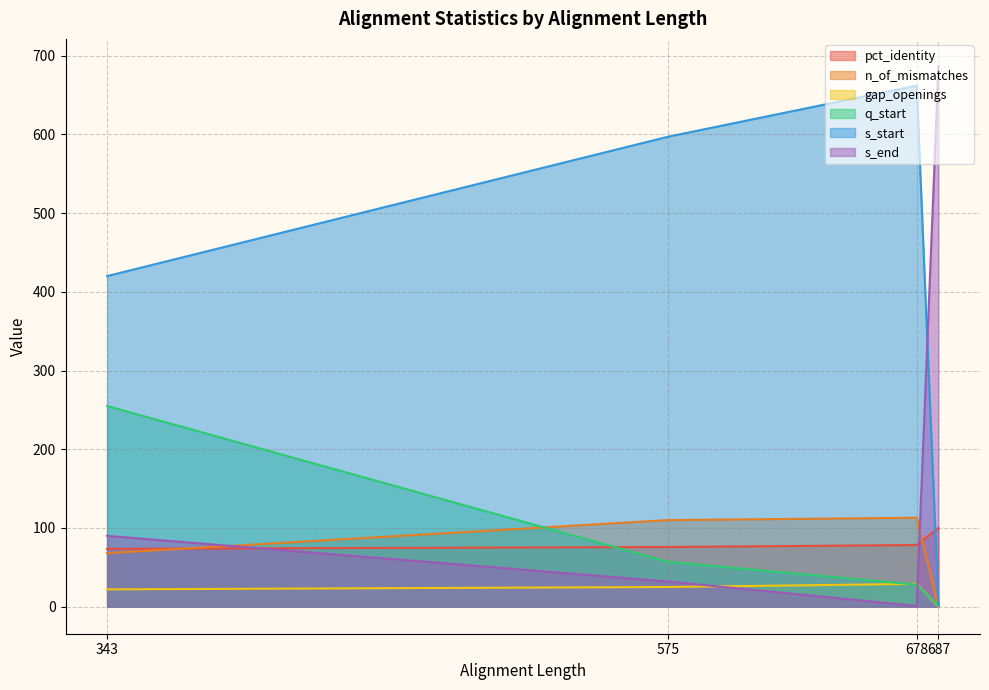

Reading left to right, extract all data points from this chart.

pct_identity: 687=100.0	678=78.3	575=75.8	343=73.5
n_of_mismatches: 687=0.0	678=113.0	575=110.0	343=68.0
gap_openings: 687=0.0	678=29.0	575=25.0	343=22.0
q_start: 687=1.0	678=28.0	575=57.0	343=255.0
s_start: 687=1.0	678=662.0	575=597.0	343=420.0
s_end: 687=687.0	678=1.0	575=32.0	343=90.0